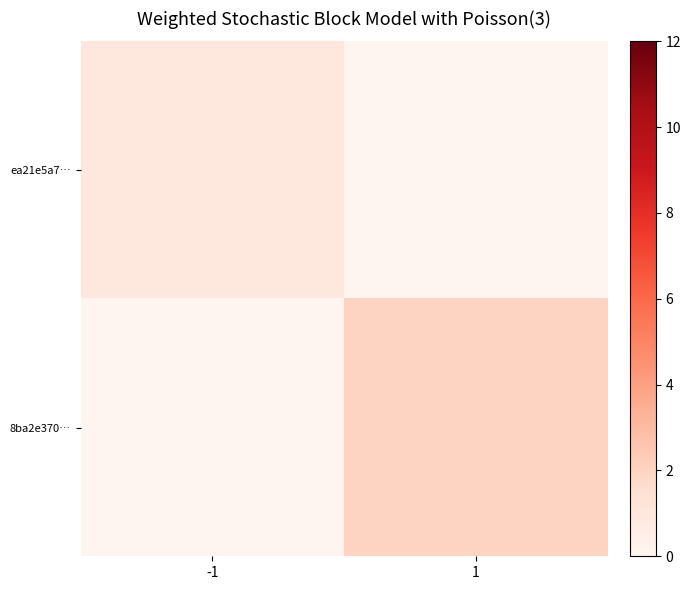

How many series are shown in this chart?

2